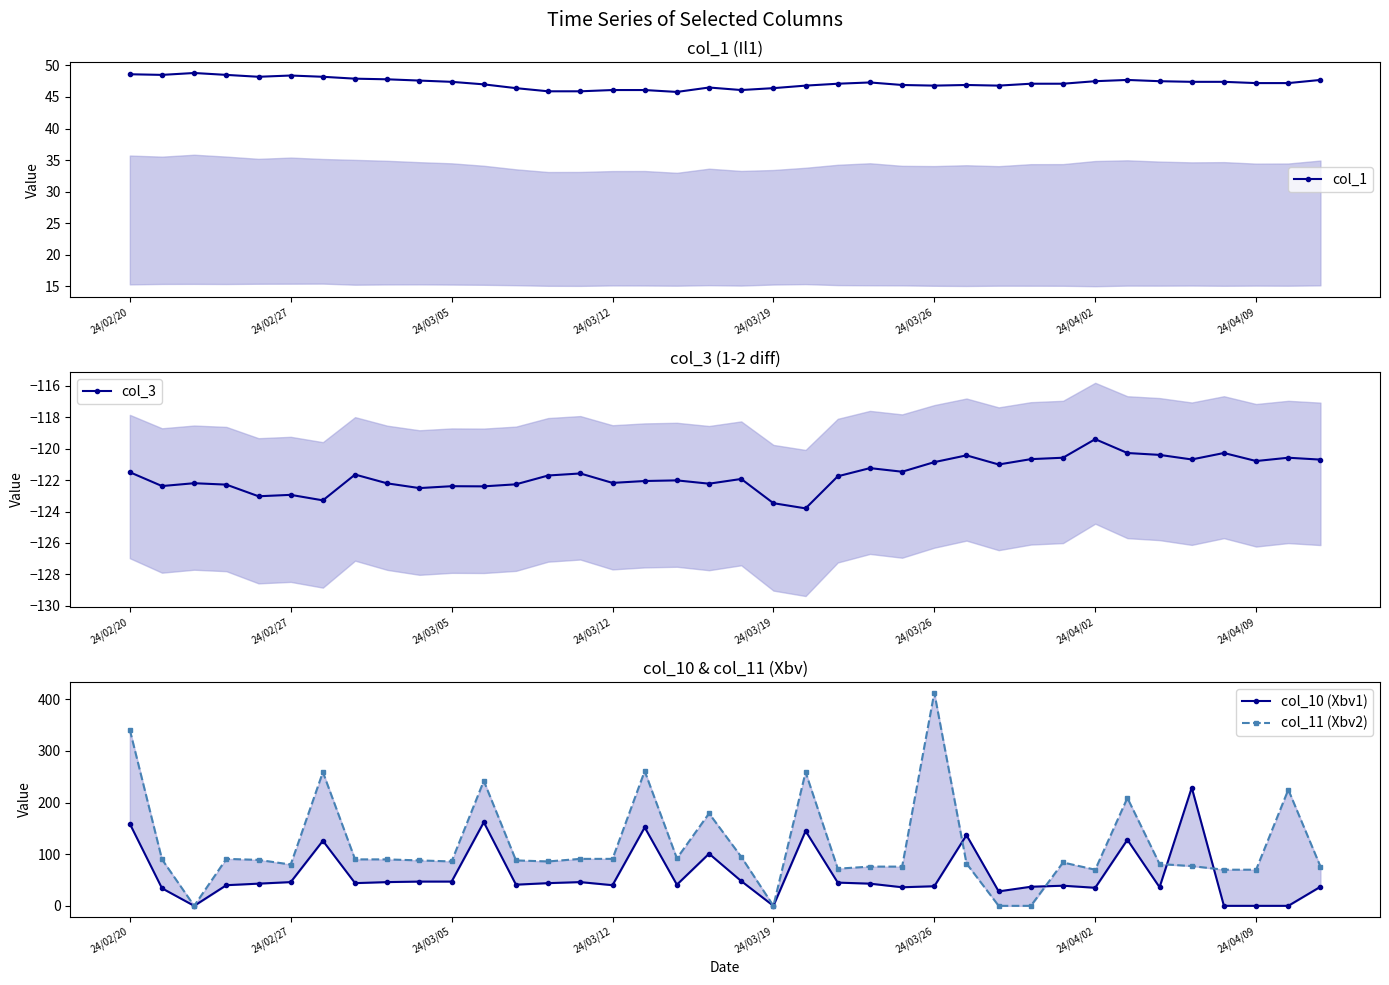

What is the value of the col_3 point at the 26th from the left?

-120.9